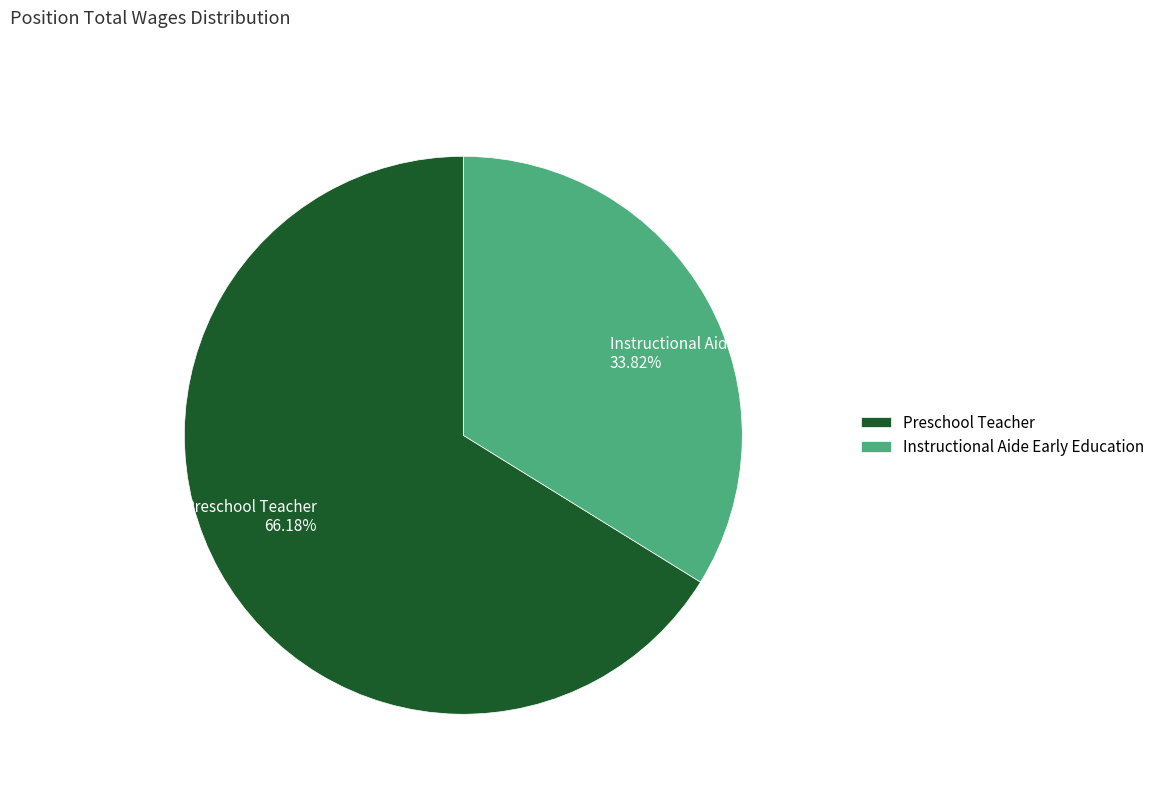

Does Preschool Teacher represent more than half of the total?

Yes